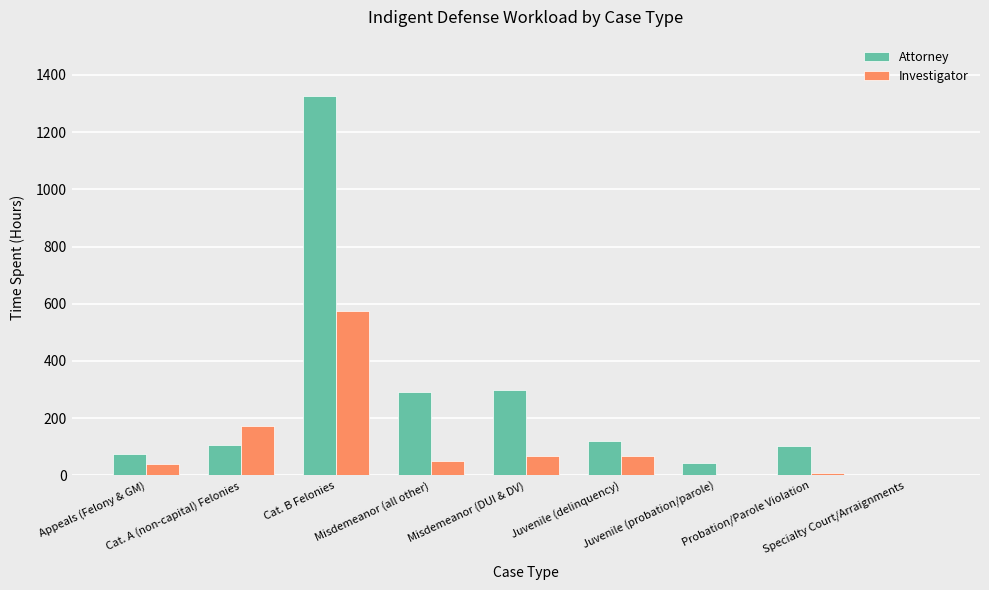

What is the highest value of the Attorney series?

1324.7